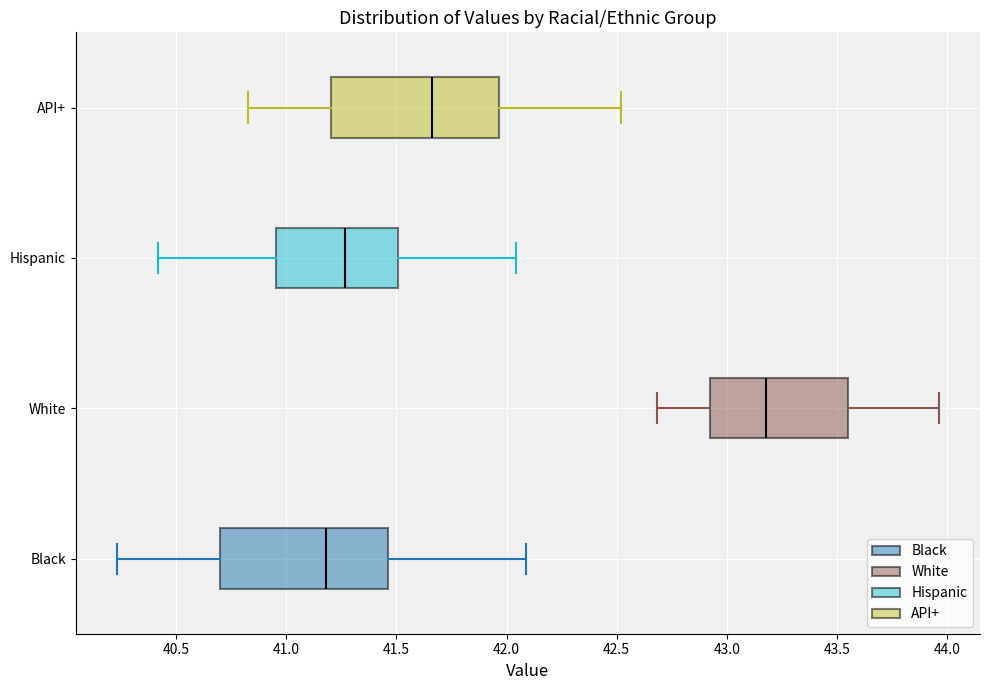

Which box's median line is the furthest to the left?

Black